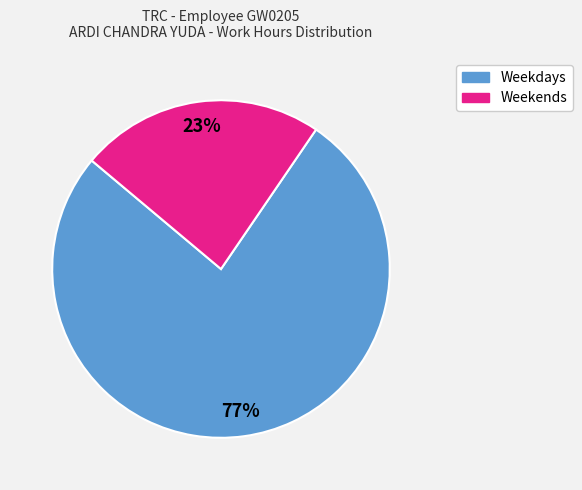

Is the sum of Weekends and Weekdays greater than half?

Yes